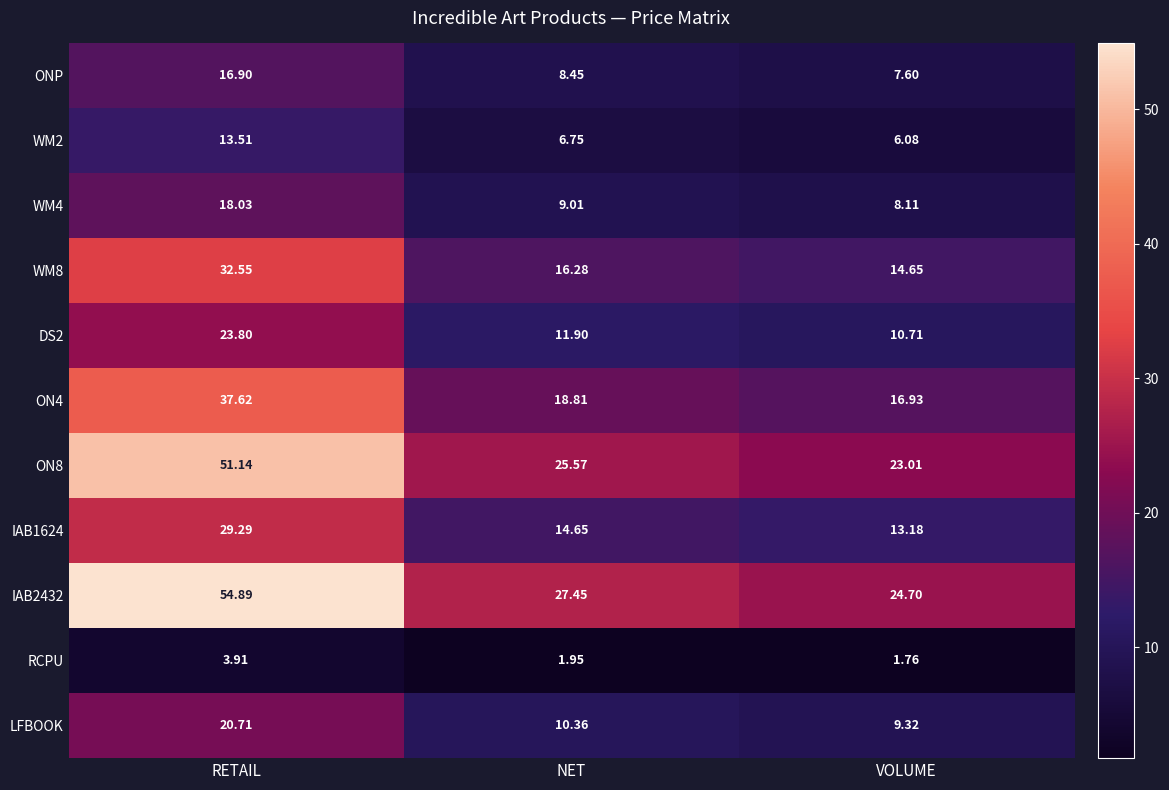

At which label does WM4 reach its peak?

RETAIL